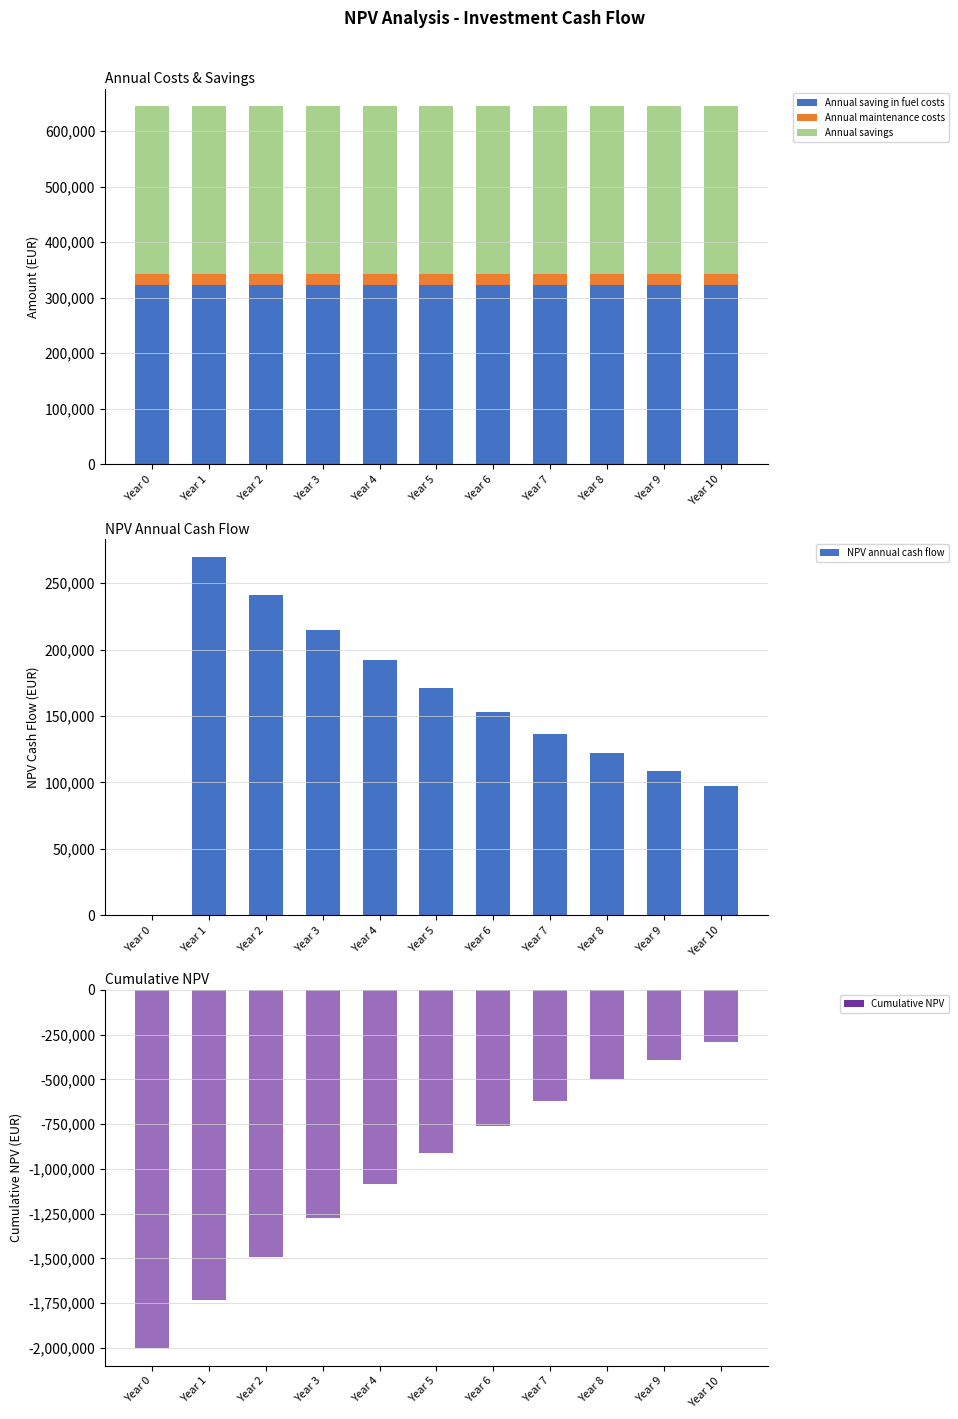

How many bars are there in each group?

5